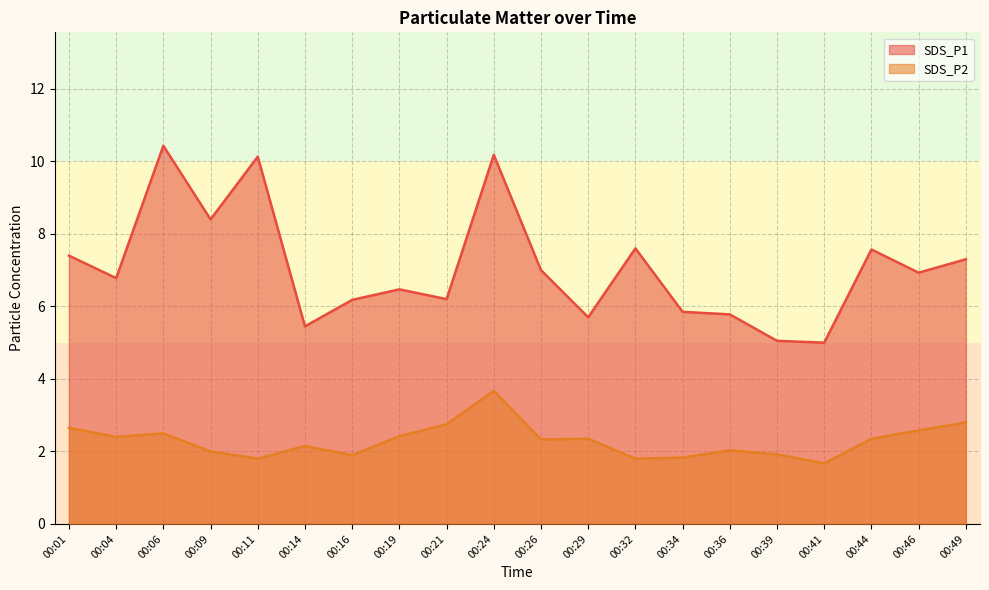

Count the number of data series in this chart.

2